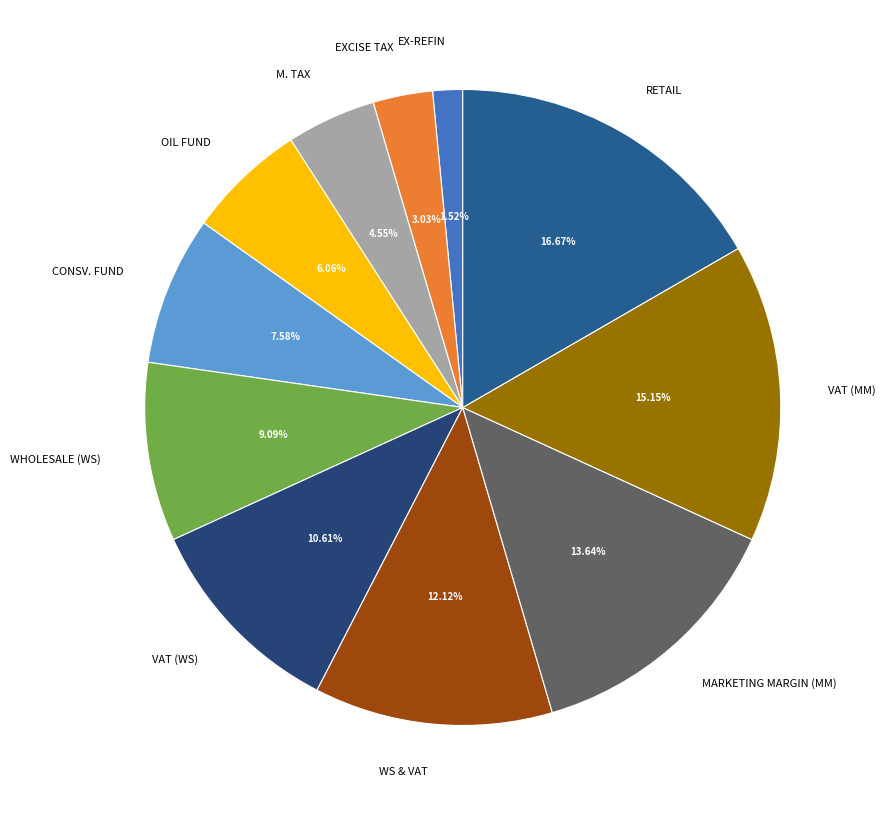

Count the number of slices in the pie.

11